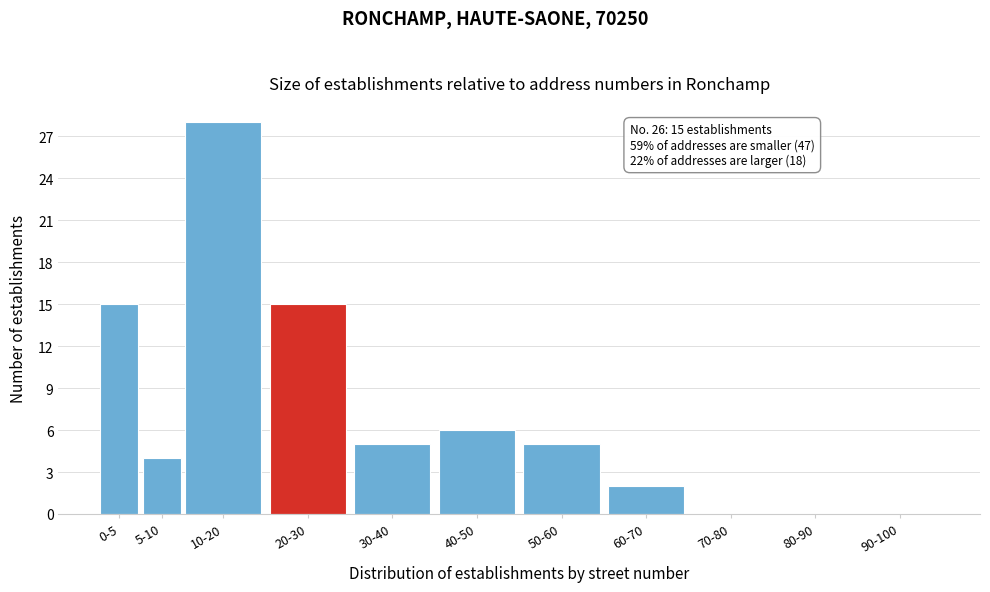

Reading left to right, list all the values displayed in this chart.

0-5=15	5-10=4	10-20=28	20-30=15	30-40=5	40-50=6	50-60=5	60-70=2	70-80=0	80-90=0	90-100=0